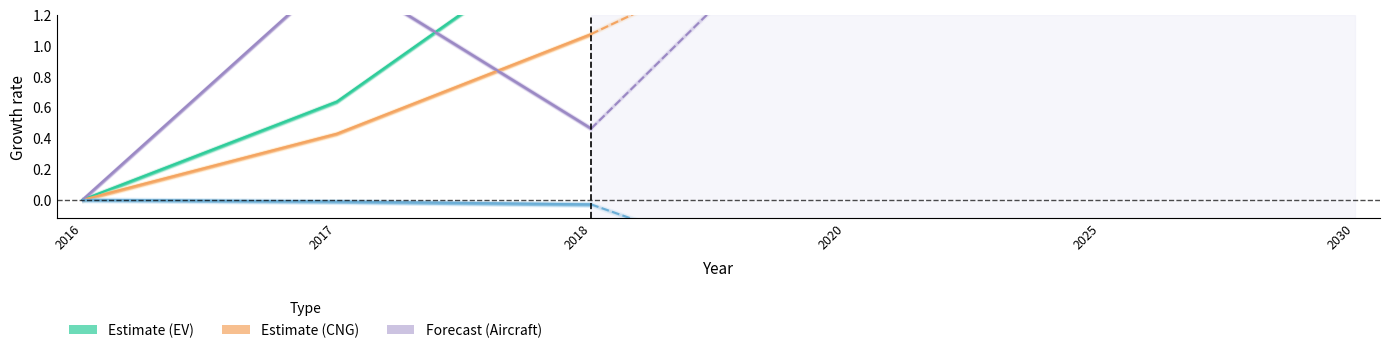

What is the spread (max minus min) of values at 2018?

1.8